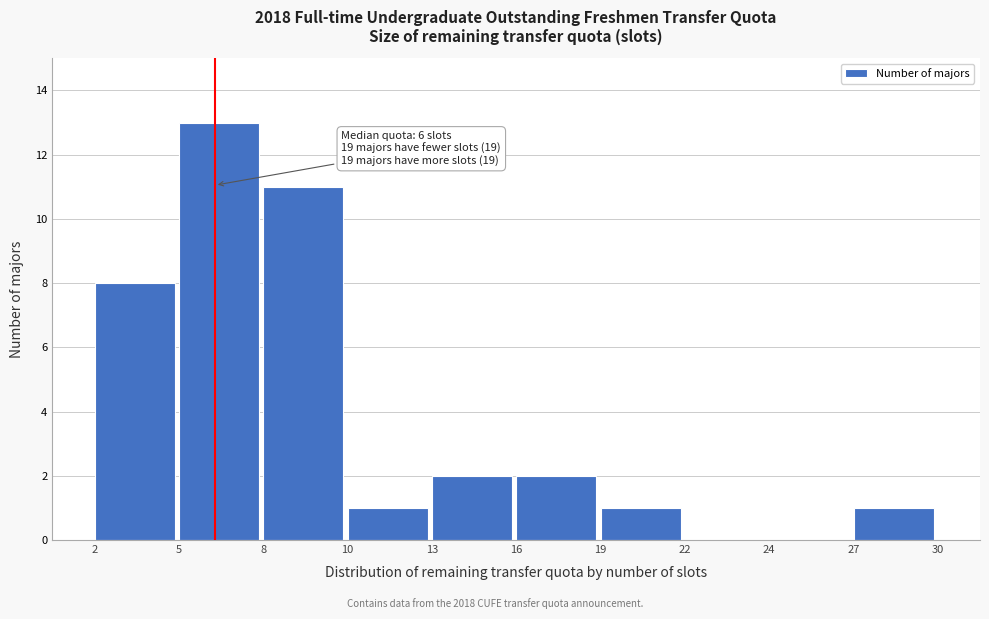

Reading left to right, list all the values displayed in this chart.

2=8	5=13	8=11	10=1	13=2	16=2	19=1	22=0	24=0	27=1